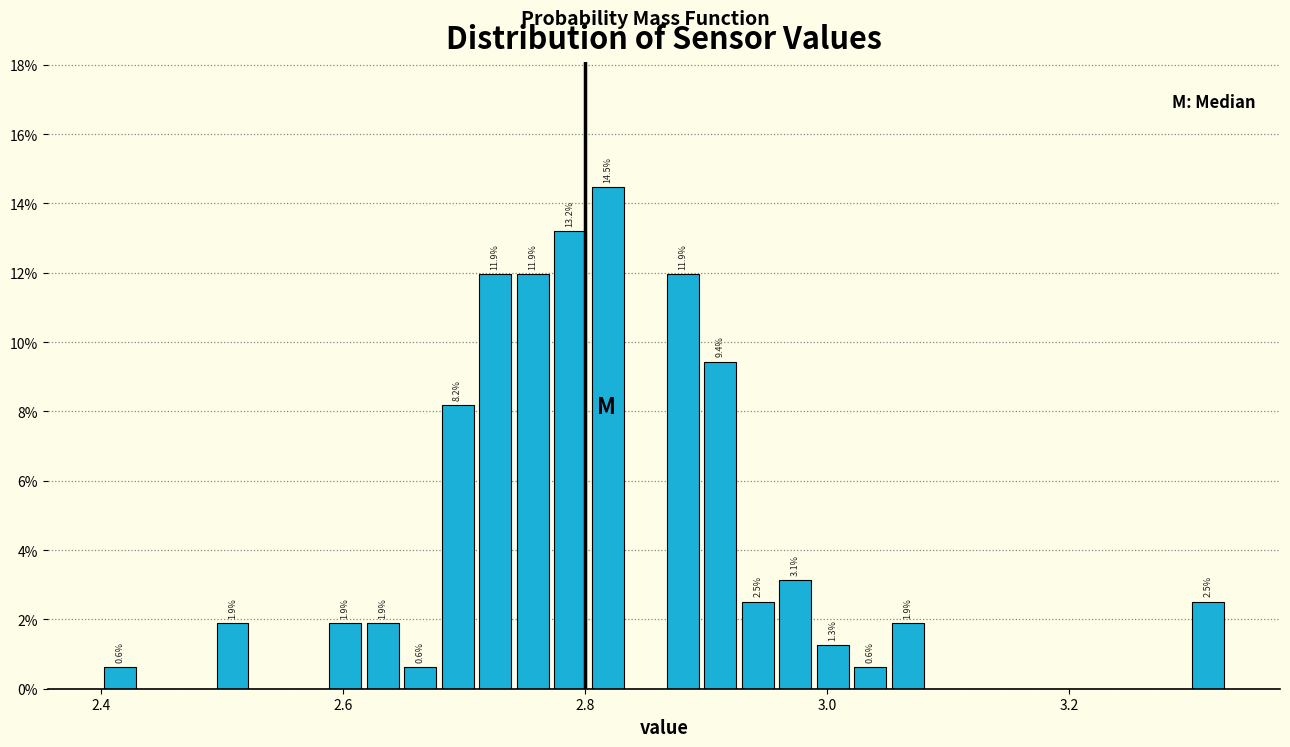

Around what value on the x-axis is the tallest bar? Give the approximate position of its centre, as read against the axis.

2.82